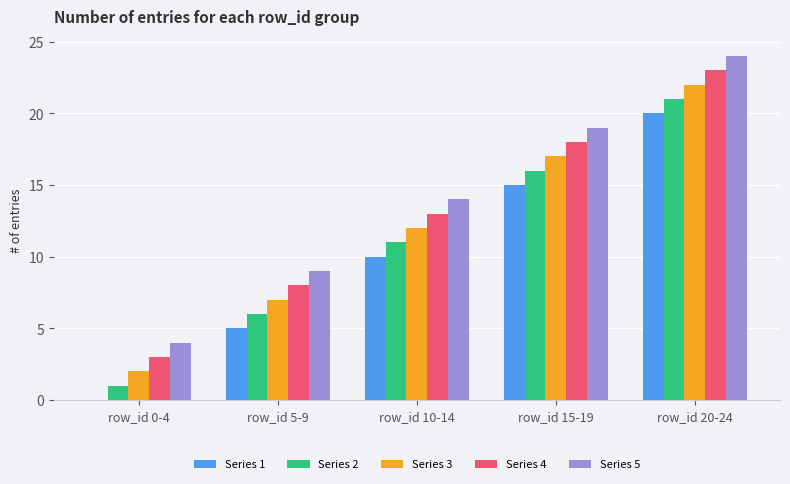

Is the value of Series 4 at row_id 20-24 greater than the value of Series 5 at row_id 15-19?

Yes